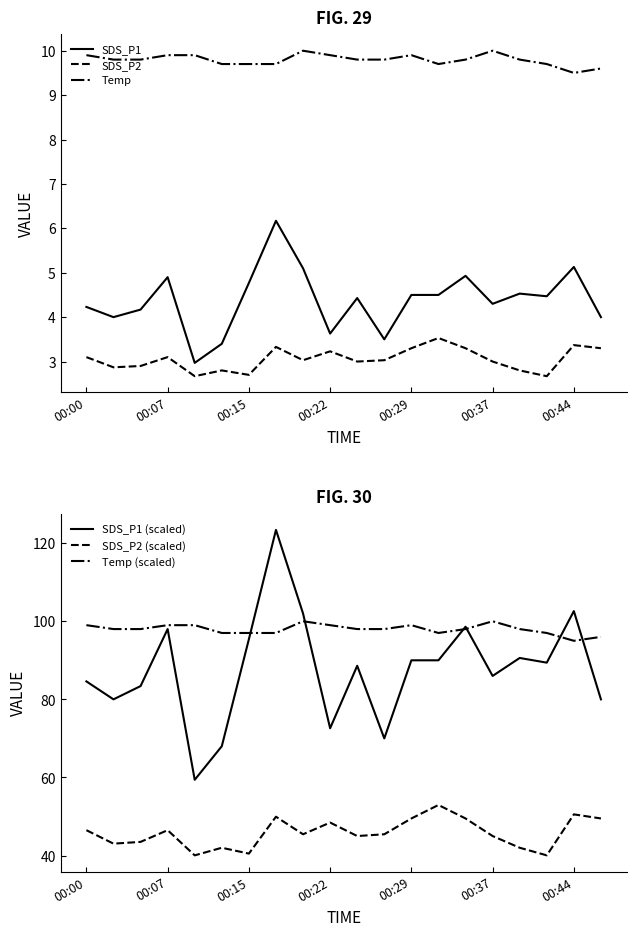

True or false: Temp and SDS_P1 cross at least once.

False